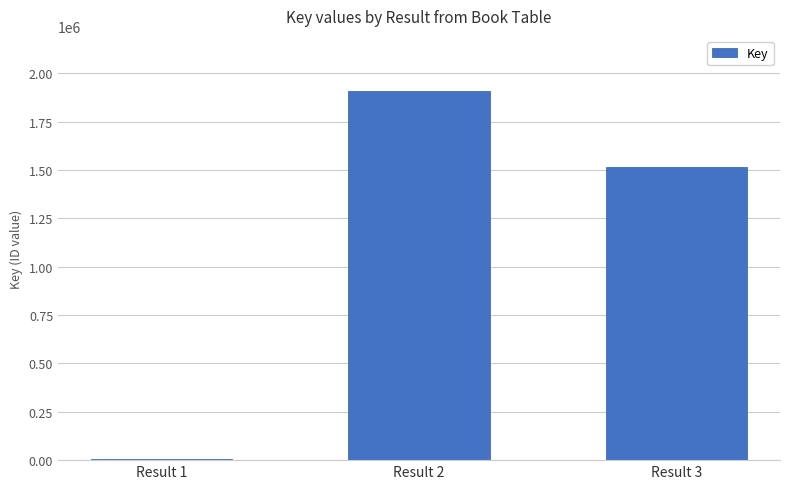

Reading left to right, list all the values displayed in this chart.

7542	1907231	1515394